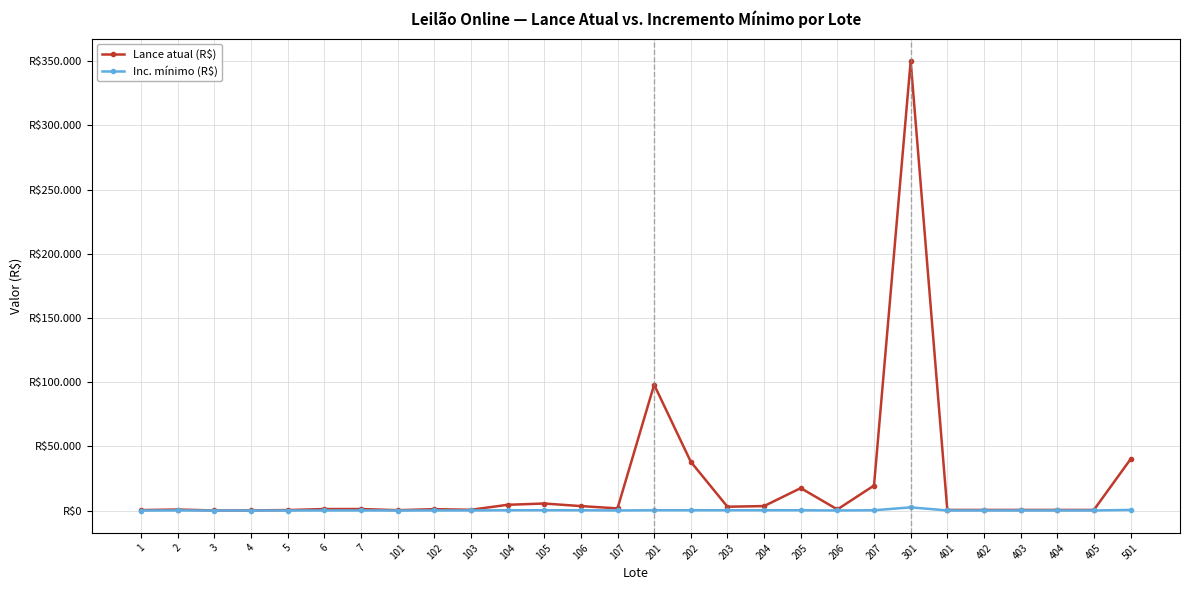

Which label corresponds to the smallest value in the chart?

1